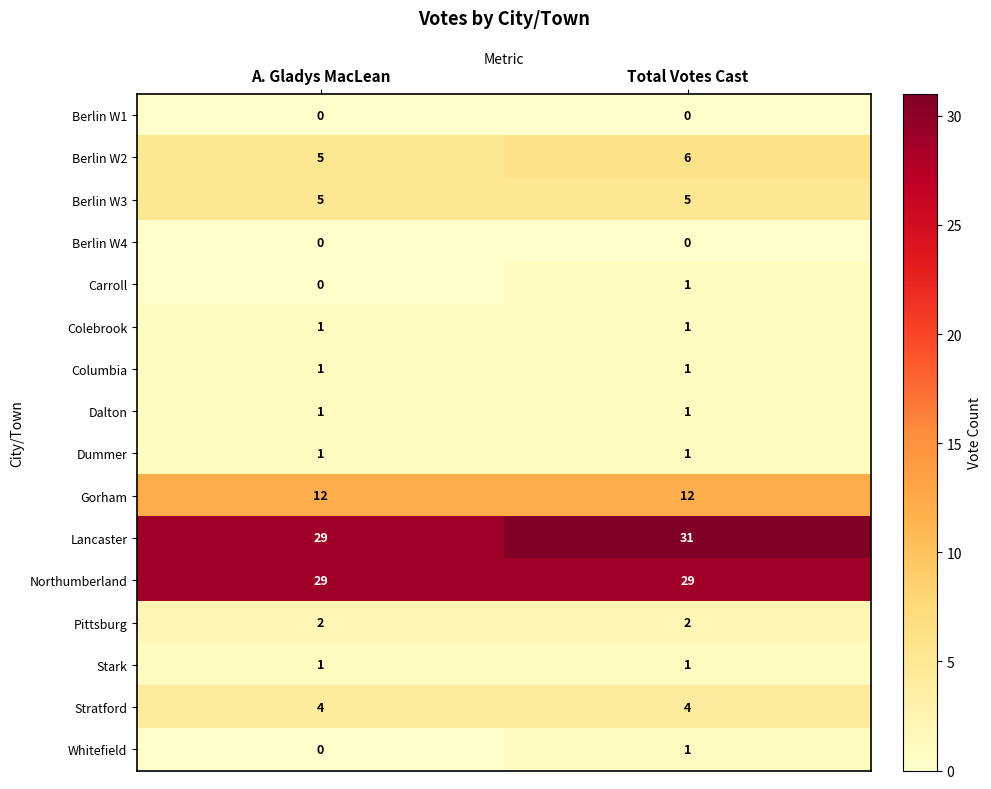

Which series changed the most between A. Gladys MacLean and Total Votes Cast?

Lancaster